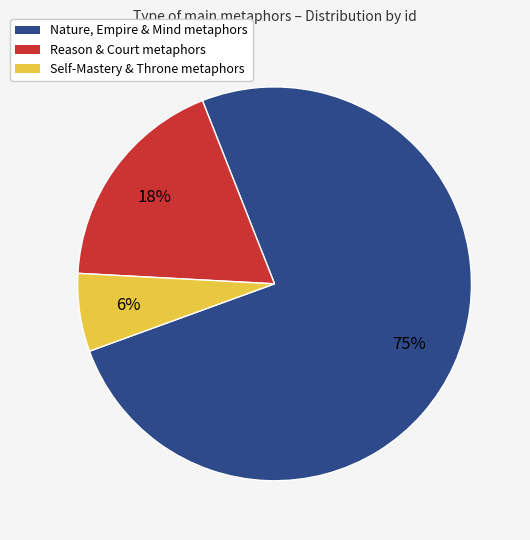

Do Self-Mastery & Throne metaphors and Reason & Court metaphors together represent more than half of the pie?

No